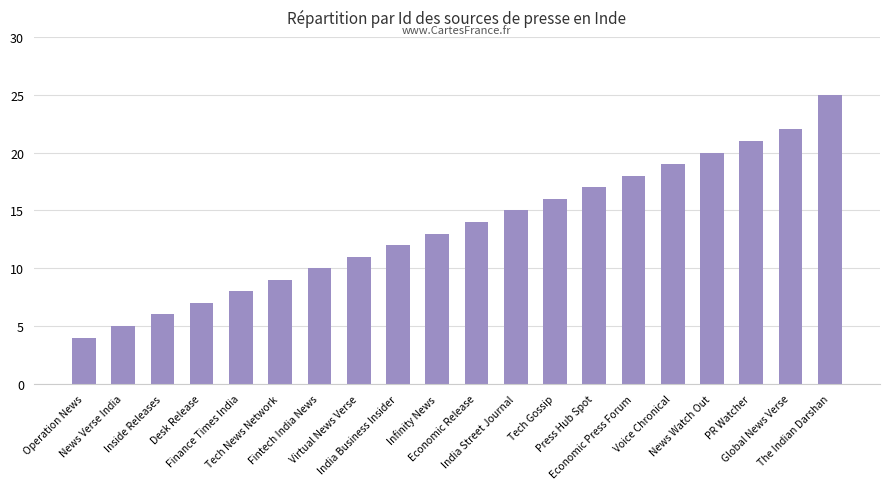

Reading left to right, extract all data points from this chart.

Operation News=4	News Verse India=5	Inside Releases=6	Desk Release=7	Finance Times India=8	Tech News Network=9	Fintech India News=10	Virtual News Verse=11	India Business Insider=12	Infinity News=13	Economic Release=14	India Street Journal=15	Tech Gossip=16	Press Hub Spot=17	Economic Press Forum=18	Voice Chronical=19	News Watch Out=20	PR Watcher=21	Global News Verse=22	The Indian Darshan=25